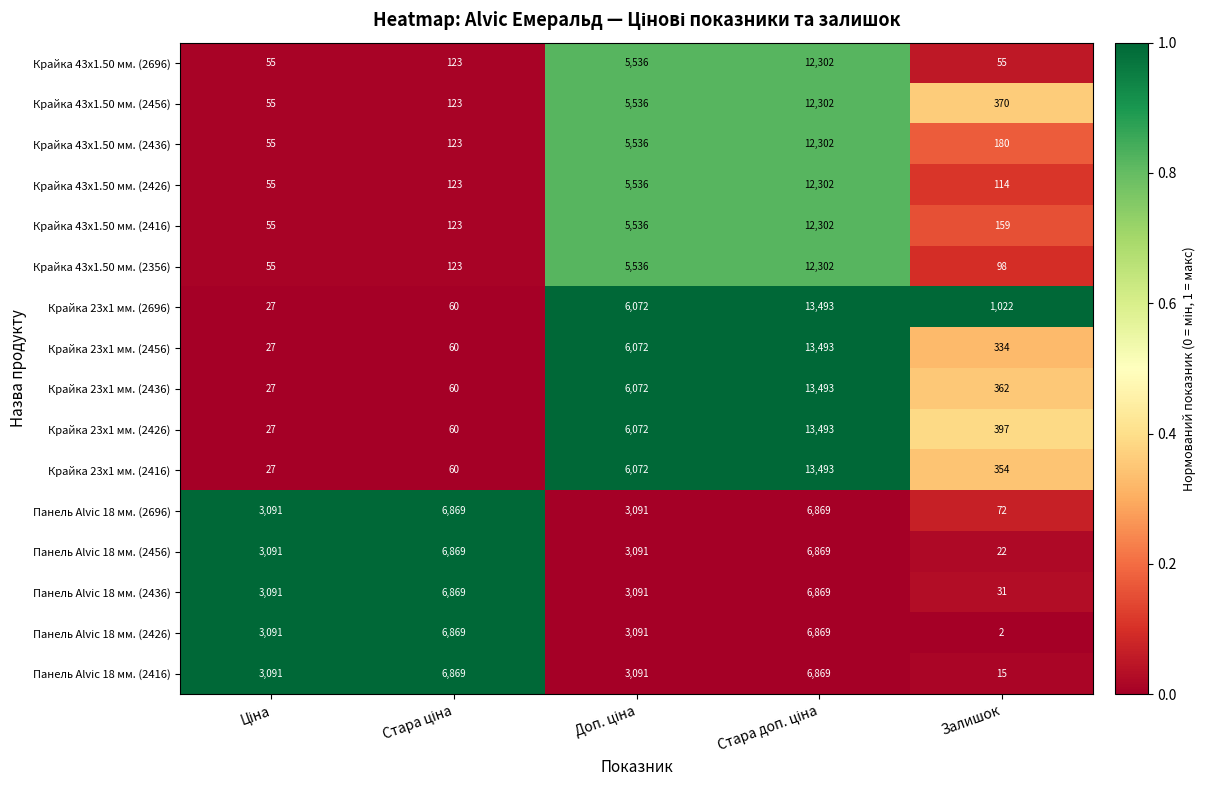

True or false: Крайка 23x1 мм. (2696) has a value of 1022 at Залишок.

True